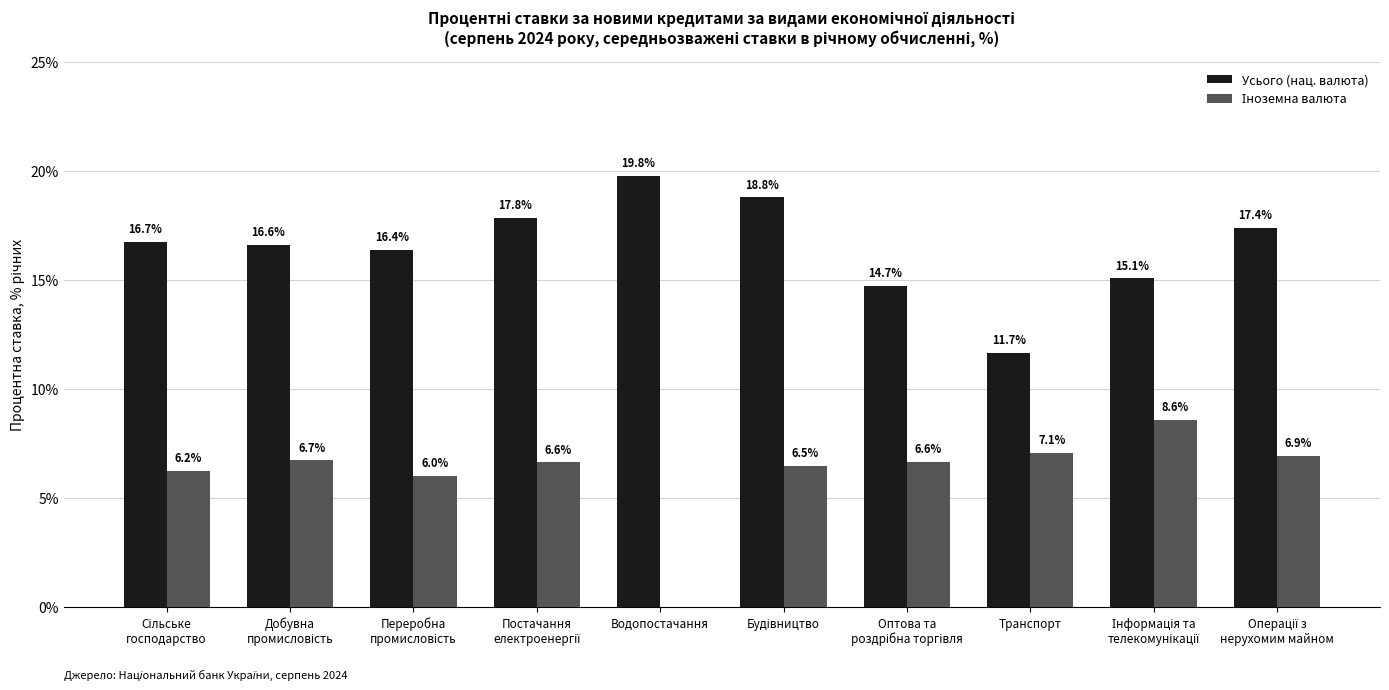

Which series has the largest total across all categories?

Усього (нац. валюта)